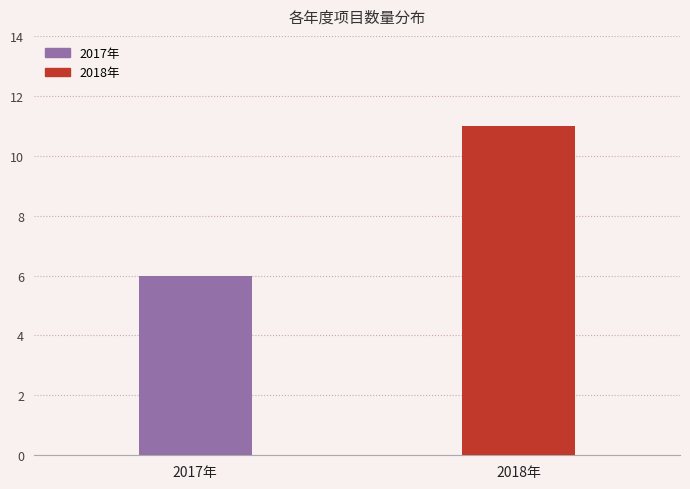

What is the label of the 2nd bar from the left?

2018年